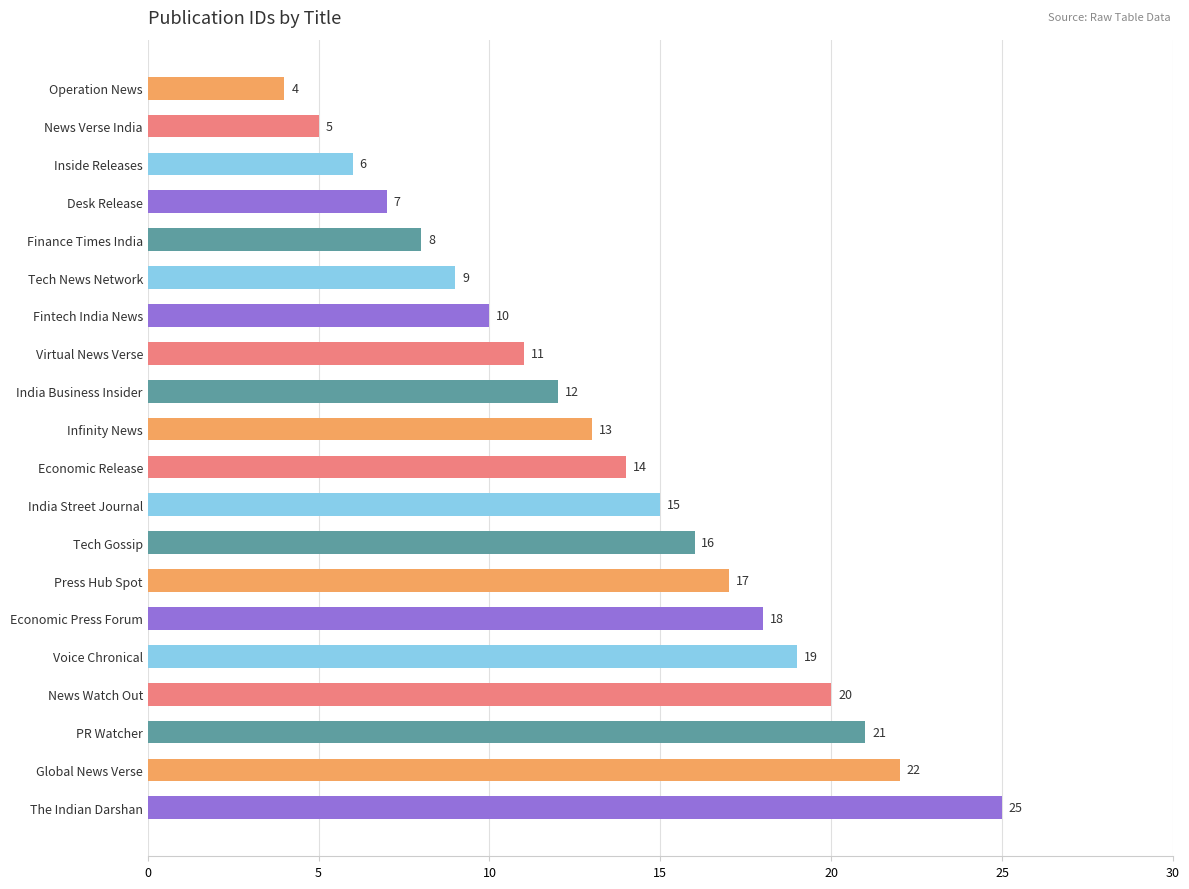

Where is the data nearest to the value 14?

Economic Release